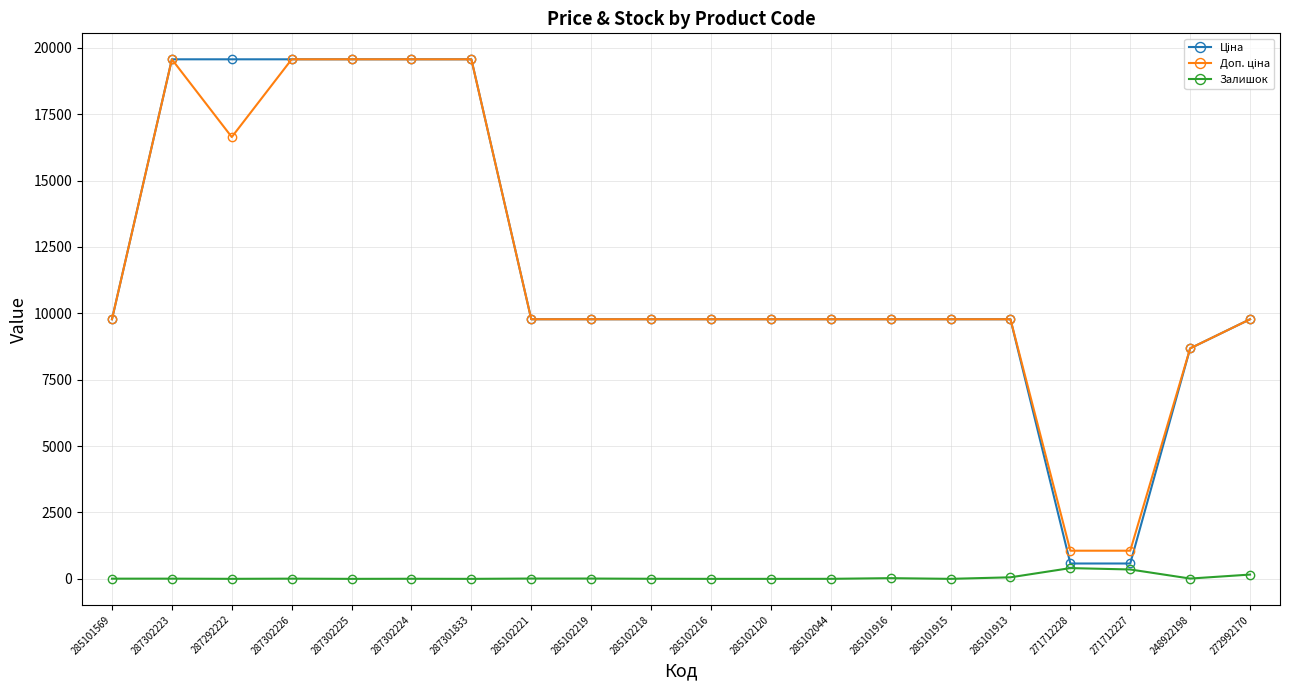

What is the difference between the Залишок values at 285101916 and 287301833?

26.0